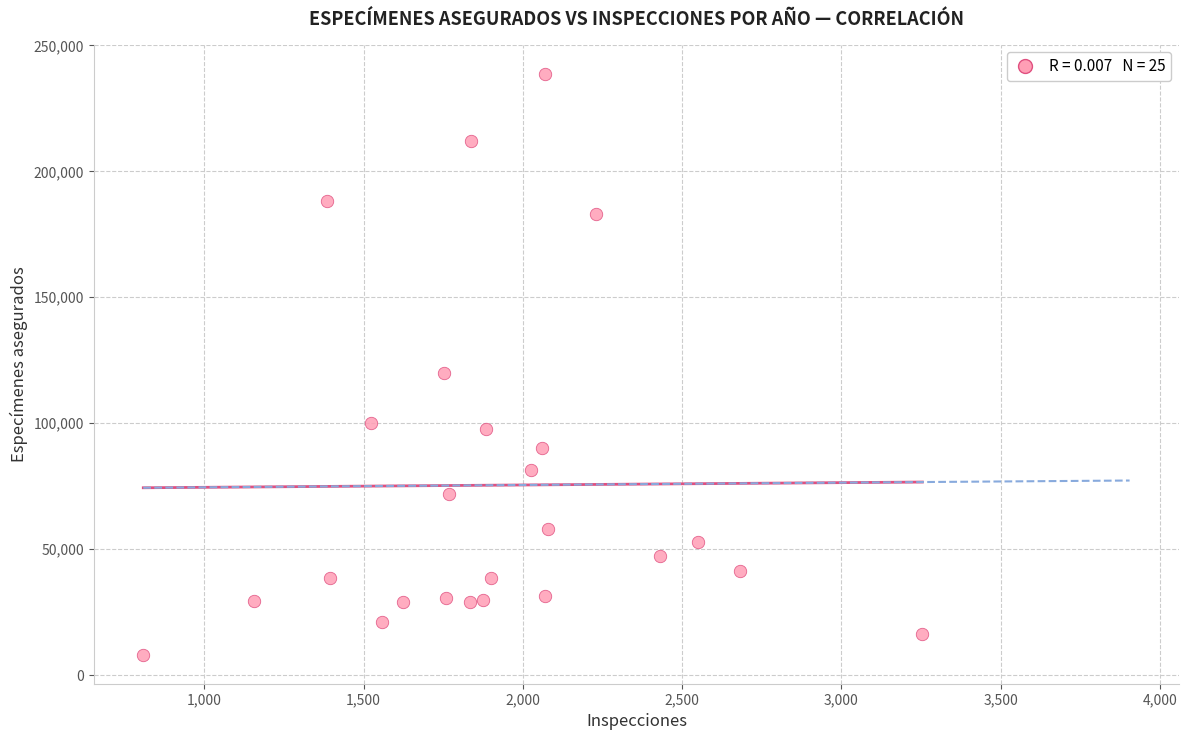

What Y value in the scatter plot is closest to 123450?

119888